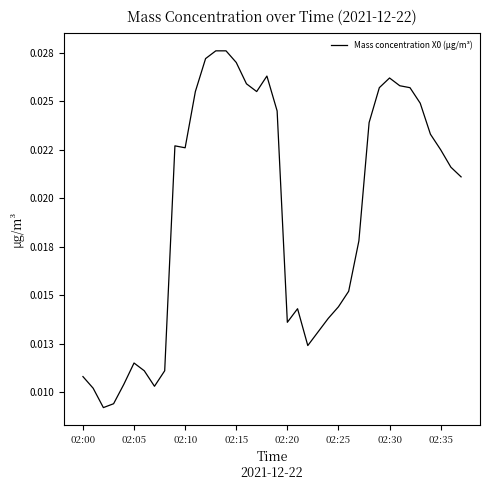

Does the chart display data point markers on the line(s)?

No